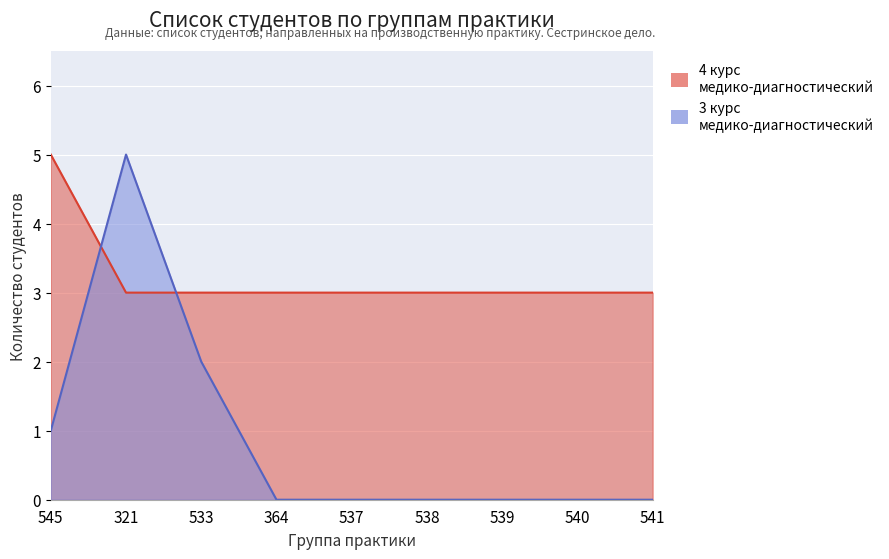

How many data points in 4 курс медико-диагностический are above 3?

1